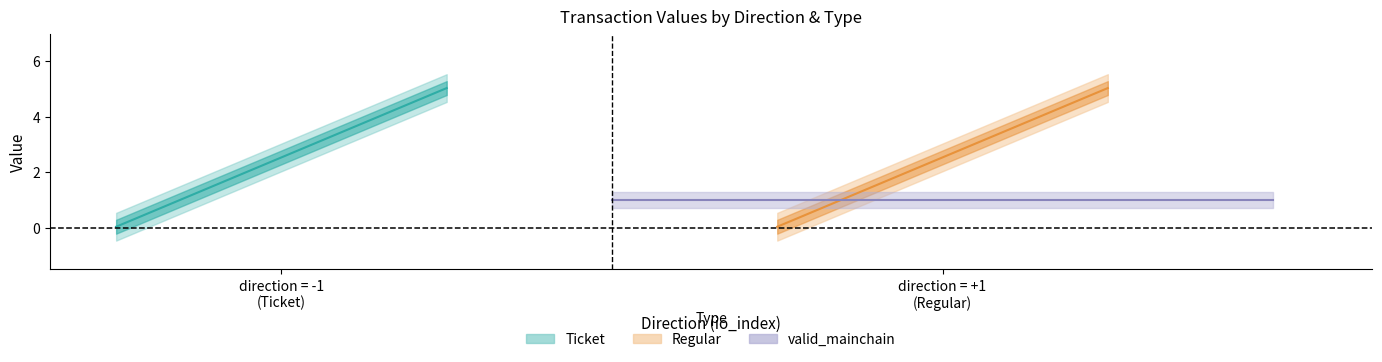

True or false: value has a value of 0.0 at -1.

True